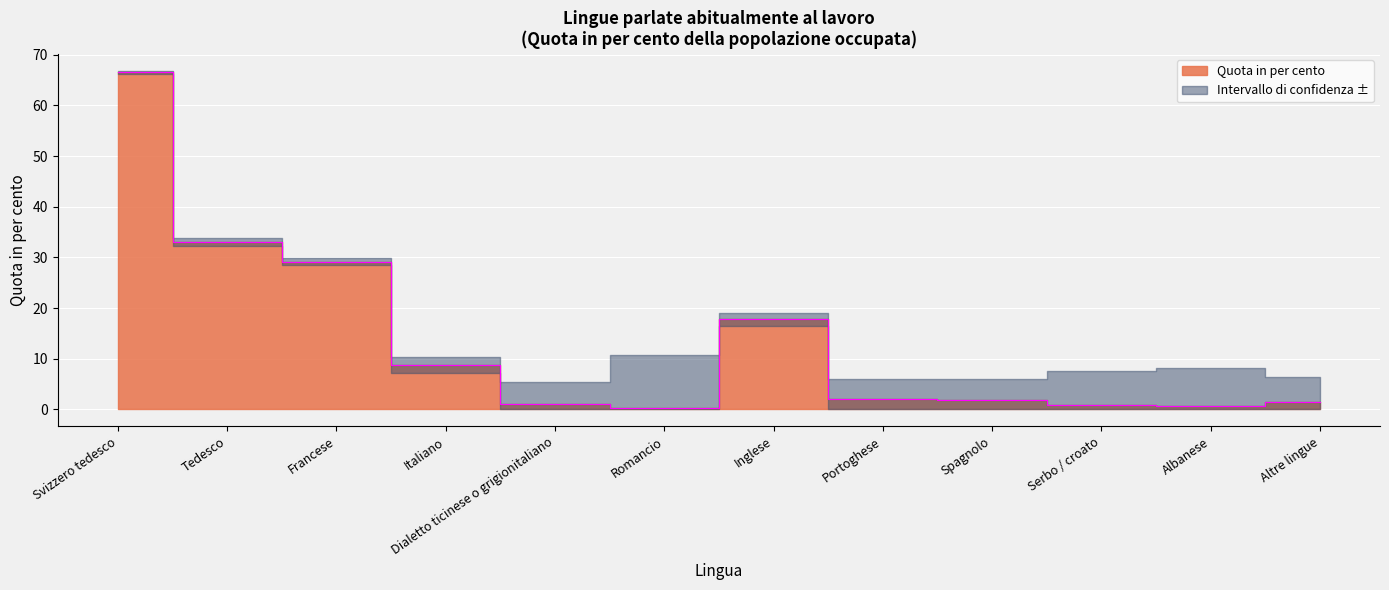

How many categories are shown in the chart?

12